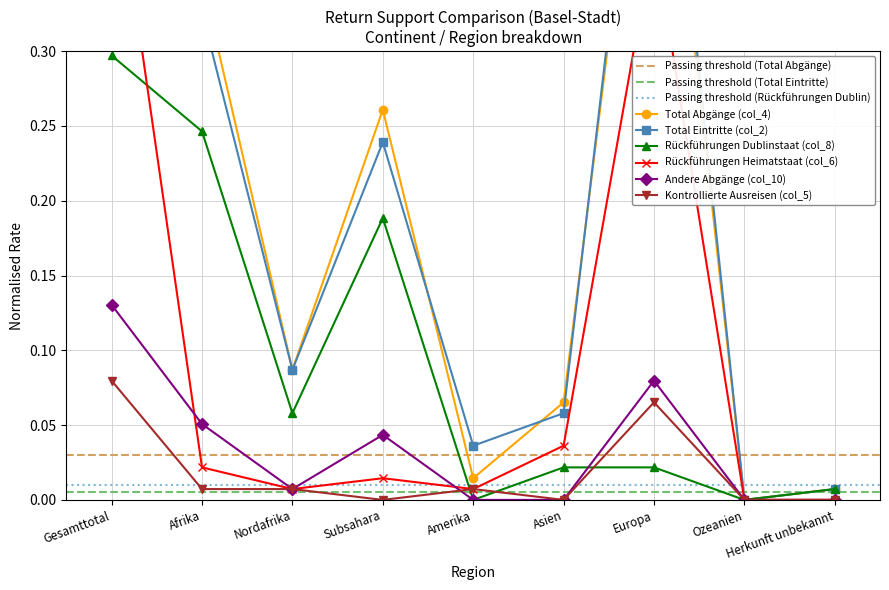

Does the chart have visible grid lines?

Yes